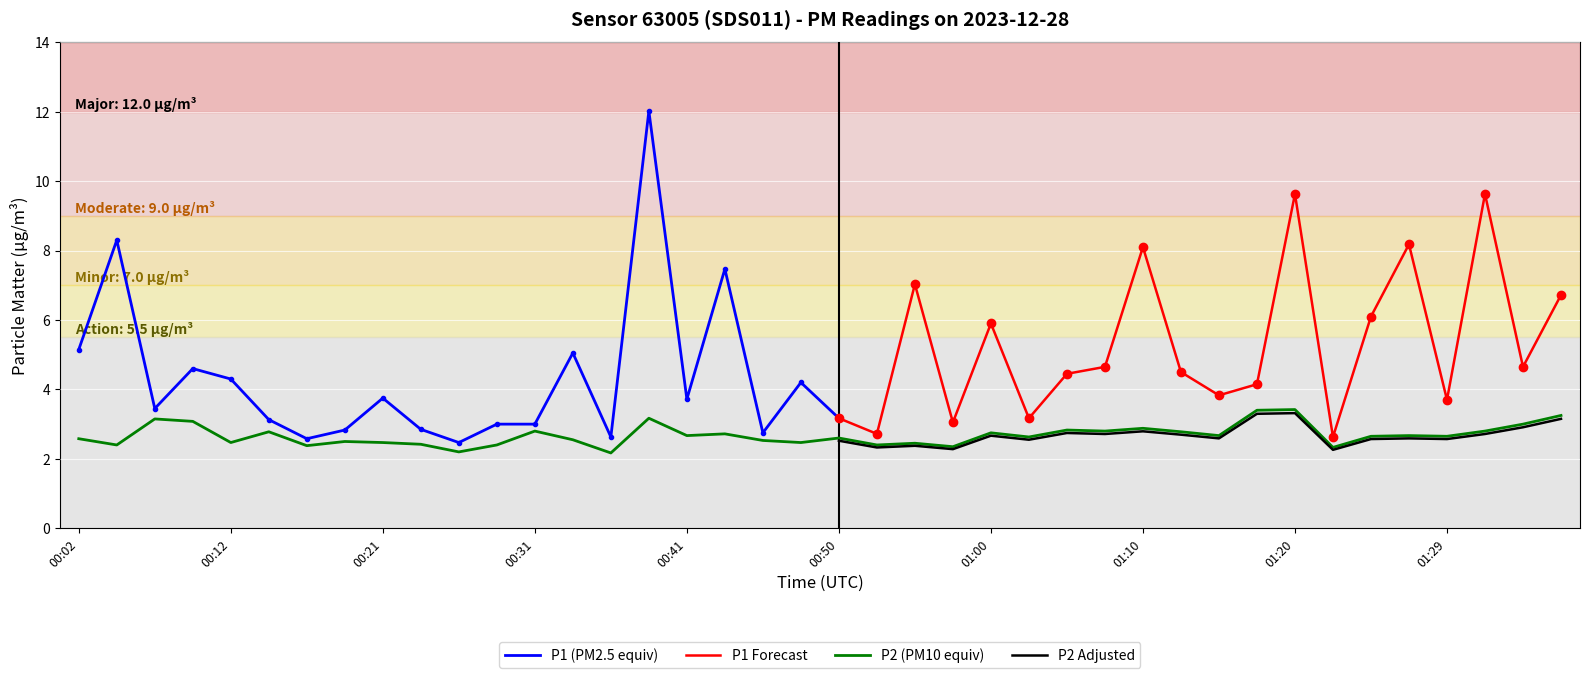

What is the label of the 6th point from the left?

00:14